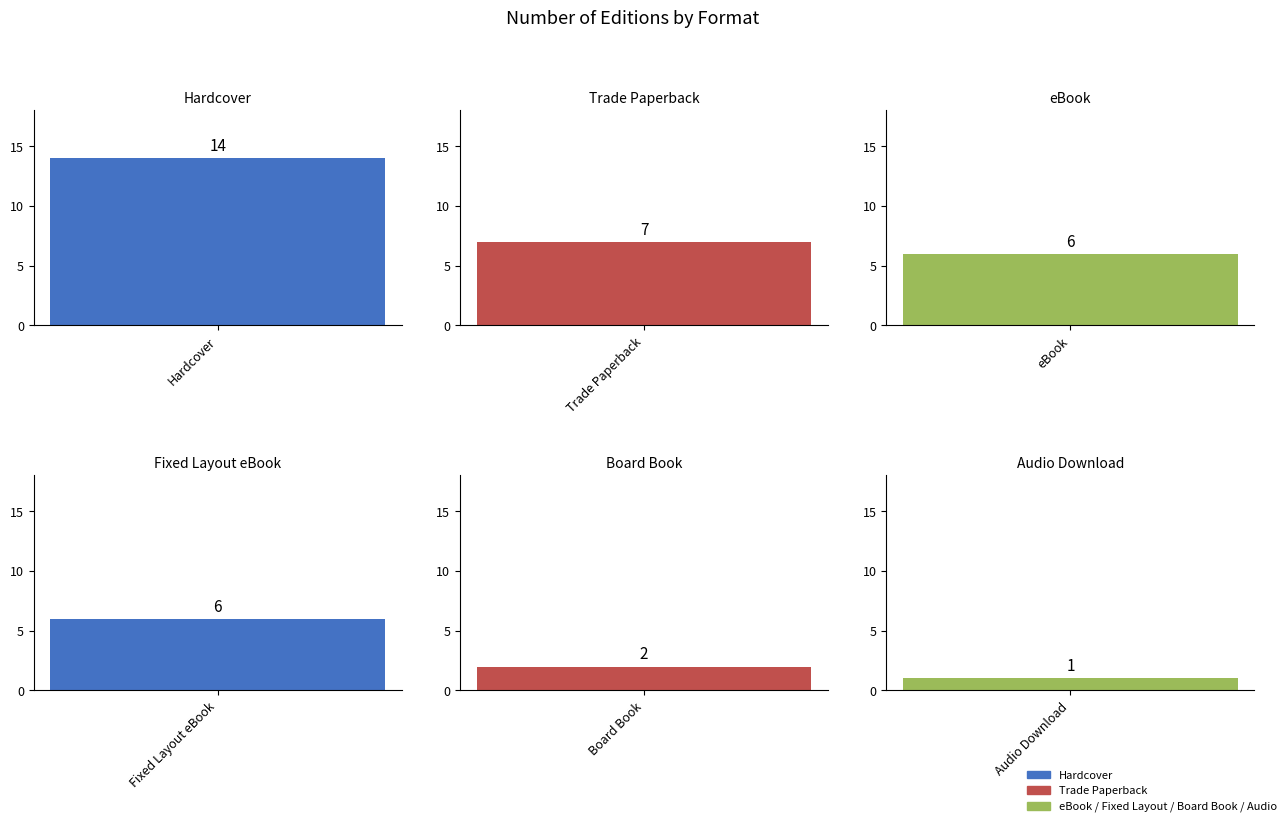

Is the value of eBook at 0 greater than the value of Board Book at 0?

Yes